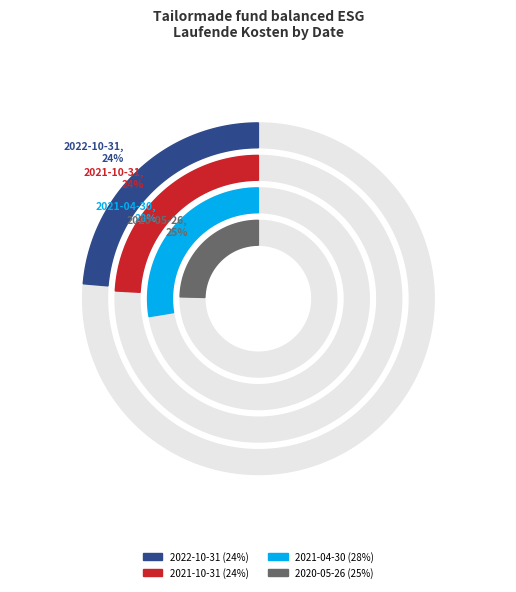

The 2021-04-30 slice represents 28% of the pie. True or false?

True